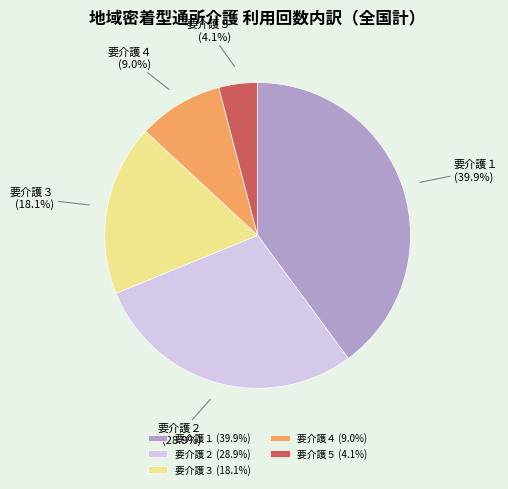

What percentage is the 要介護５ slice, to the nearest percent?

4%